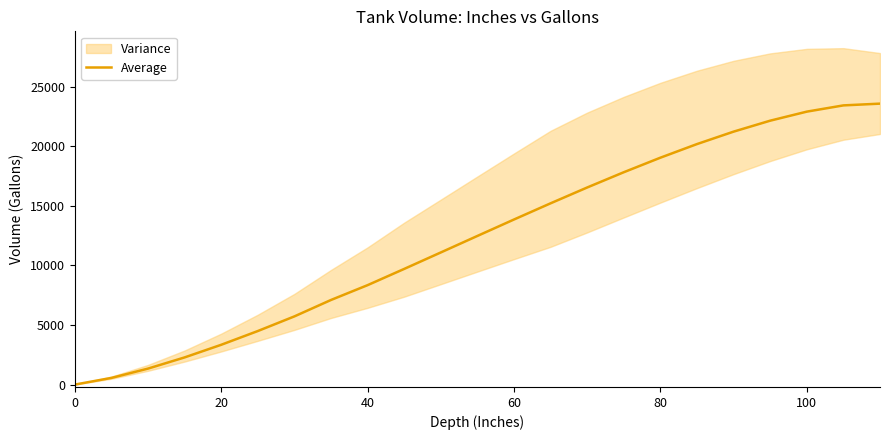

What is the maximum value for Average?

23564